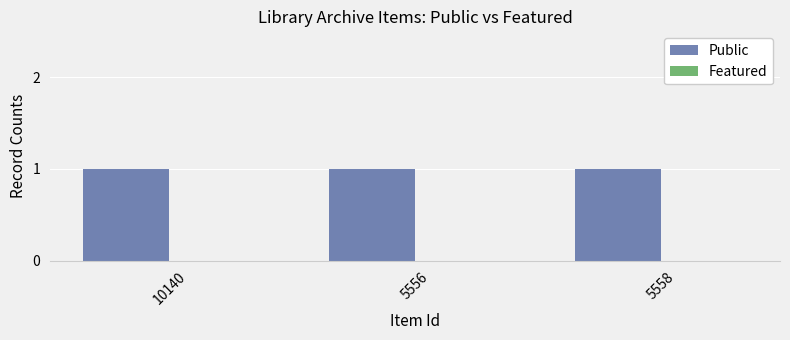

What position from the left is 10140?

1